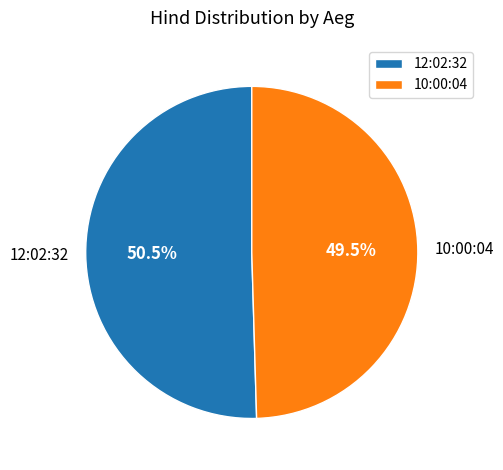

Which slice is the largest?

12:02:32